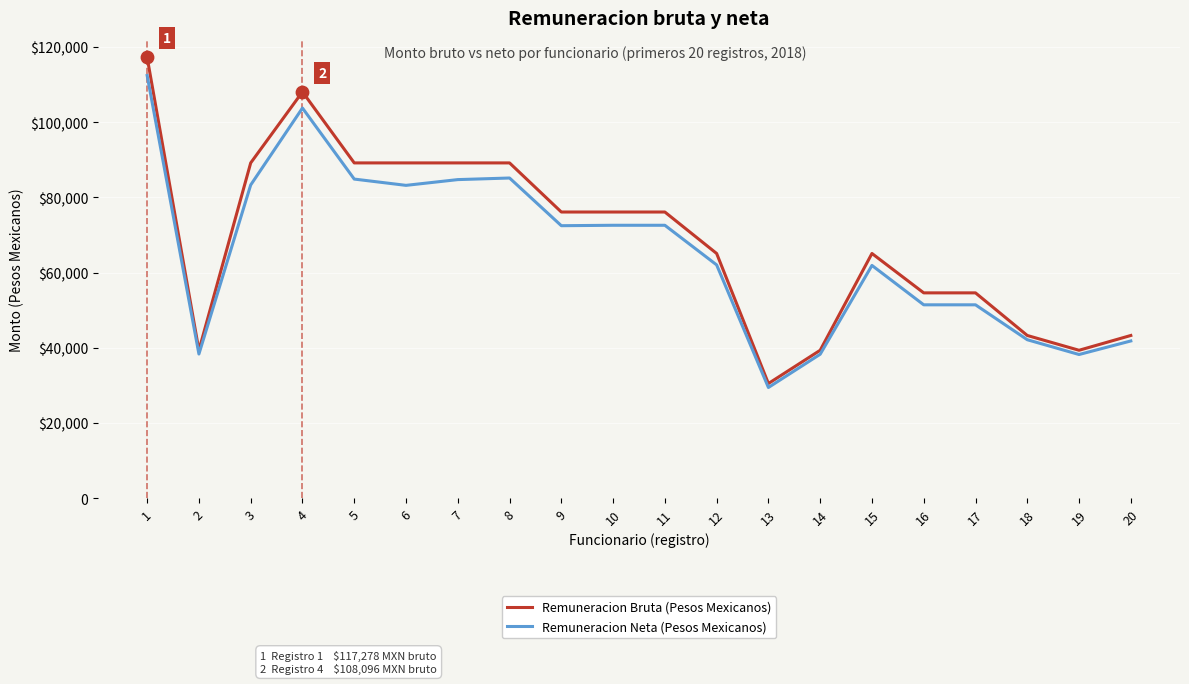

What is the total value across all series at 3?

172522.5